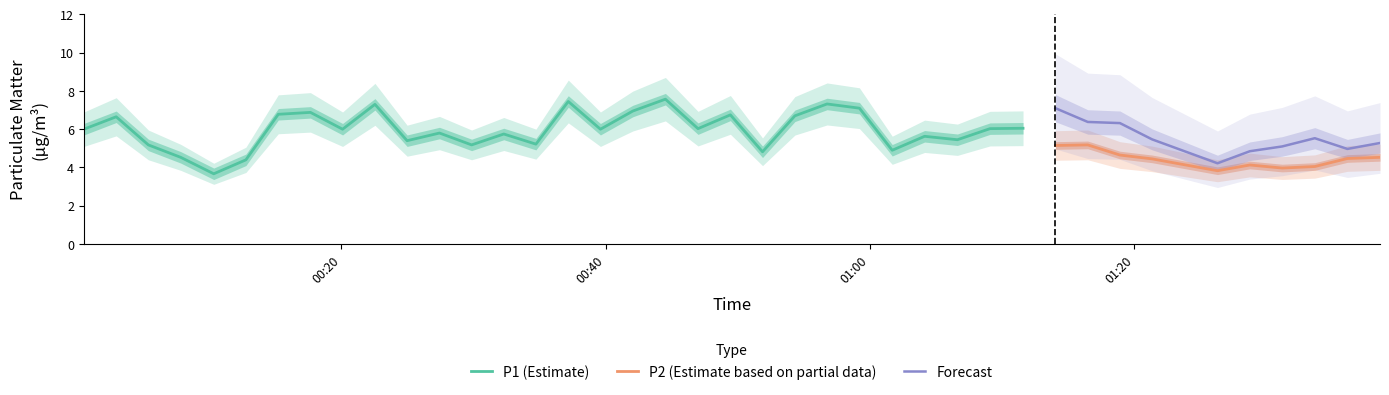

True or false: Forecast and P2 (Estimate based on partial data) intersect in this chart.

False